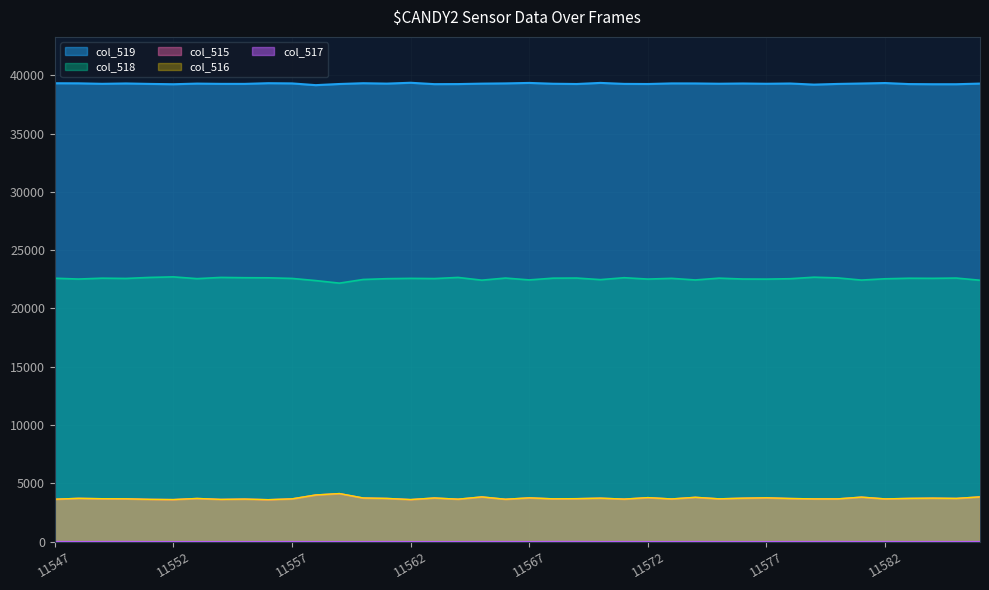

Is it true that col_519 equals 16473 at 11582?

False